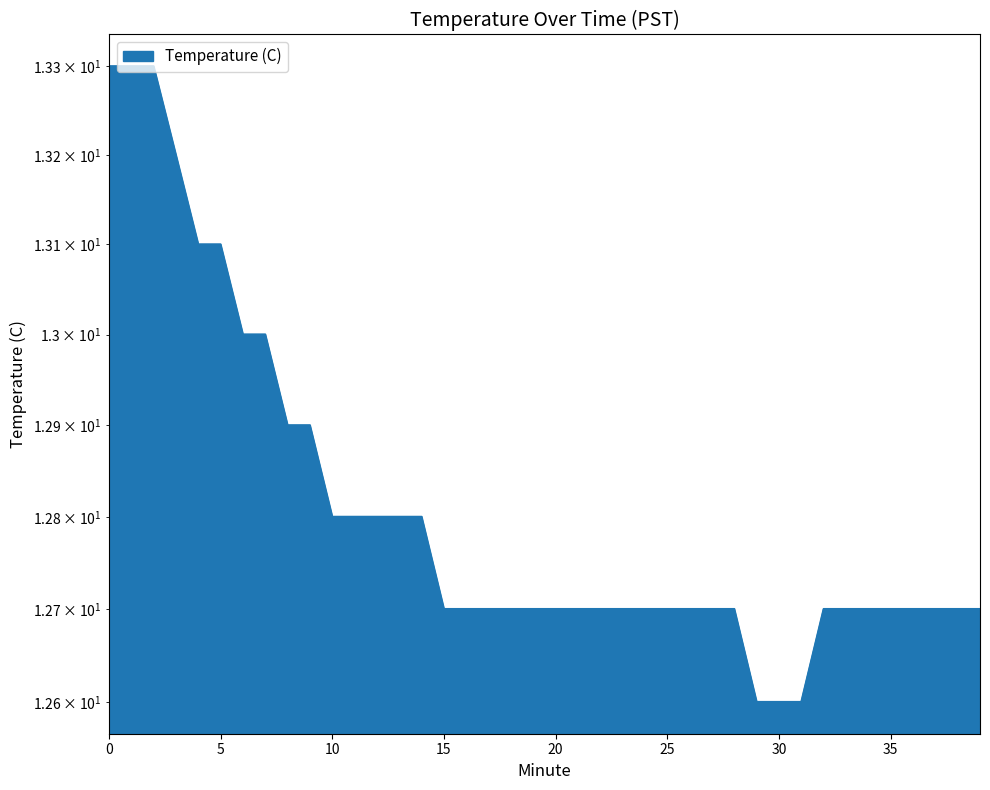

What is the difference between the second highest and second lowest values?

0.7